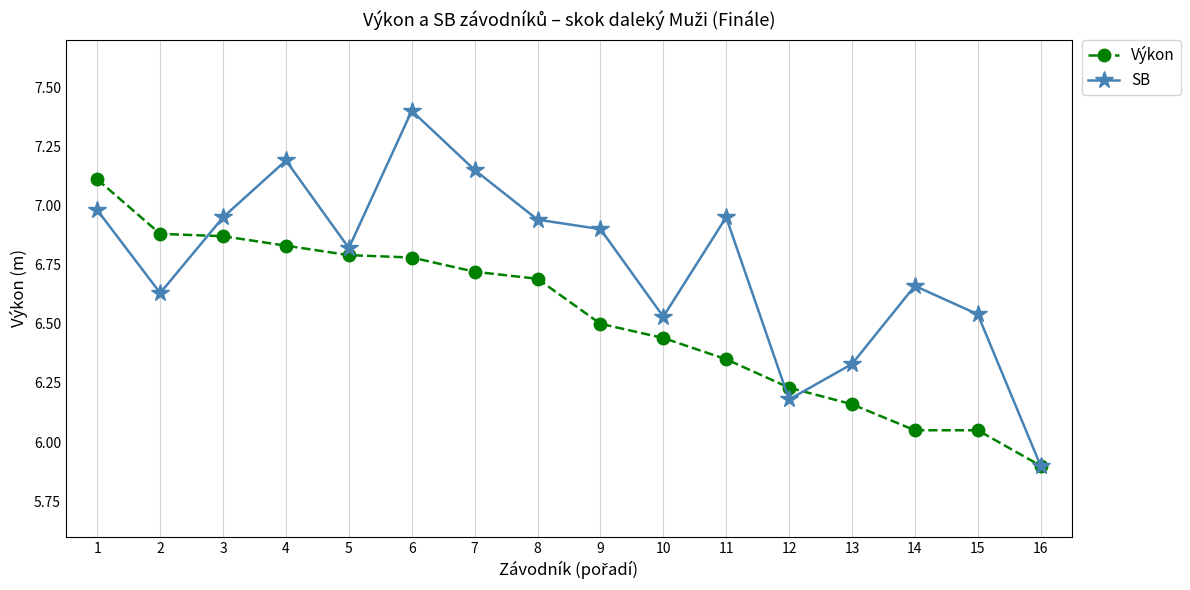

Which category has the highest value across all series?

6